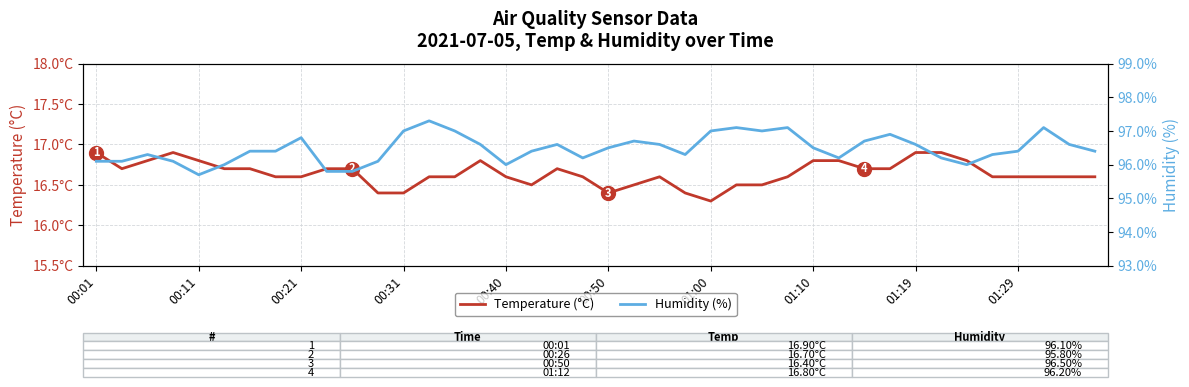

What is the lowest value of the Humidity (%) series?

95.7